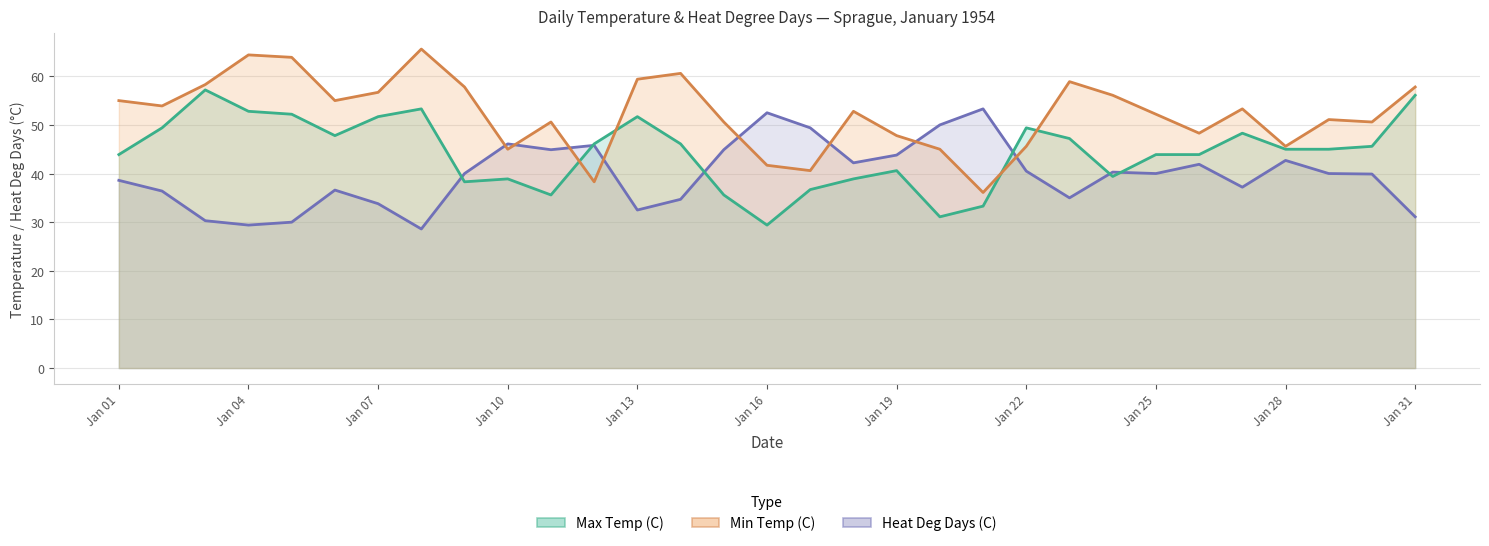

At which category does Heat Deg Days (C) reach its first local peak?

06